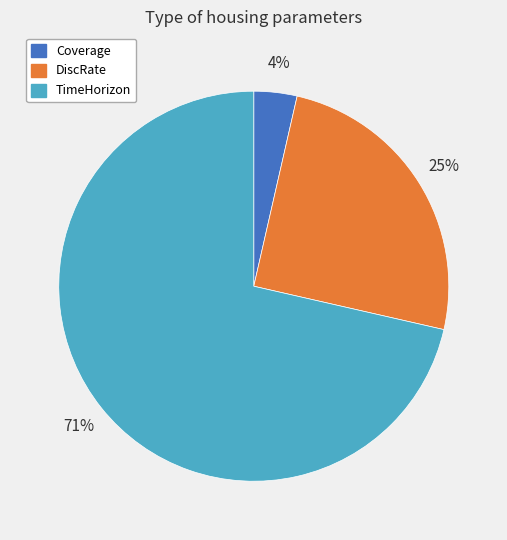

Which category accounts for the majority?

TimeHorizon